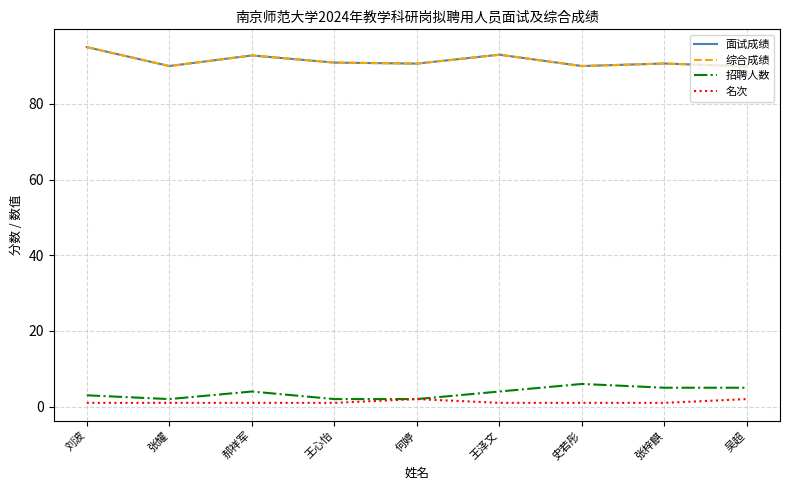

The 招聘人数 series shows 4.0 at 郝祥军. True or false?

True